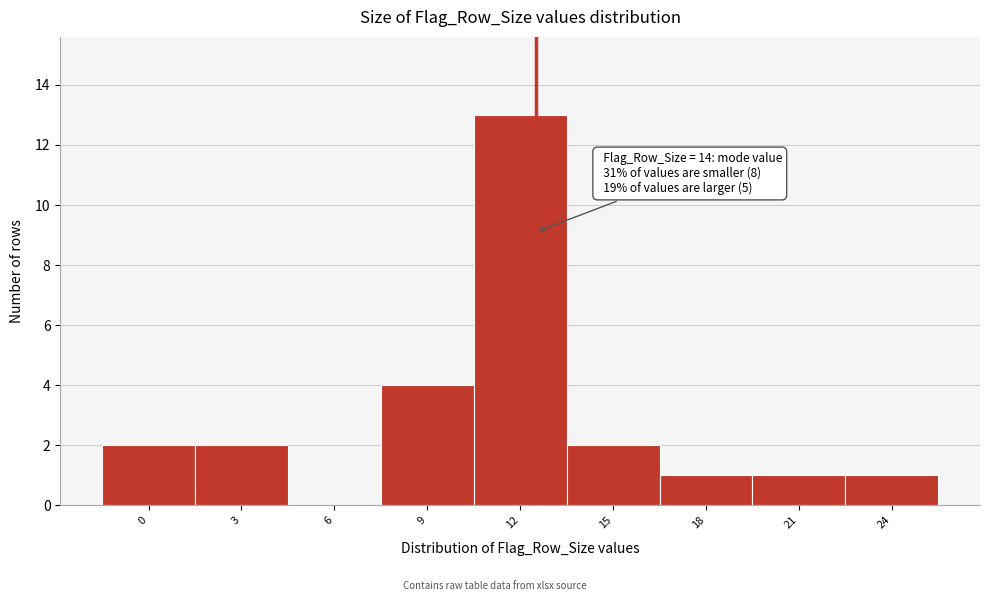

Reading left to right, list all the values displayed in this chart.

0=2	3=2	6=0	9=4	12=13	15=2	18=1	21=1	24=1